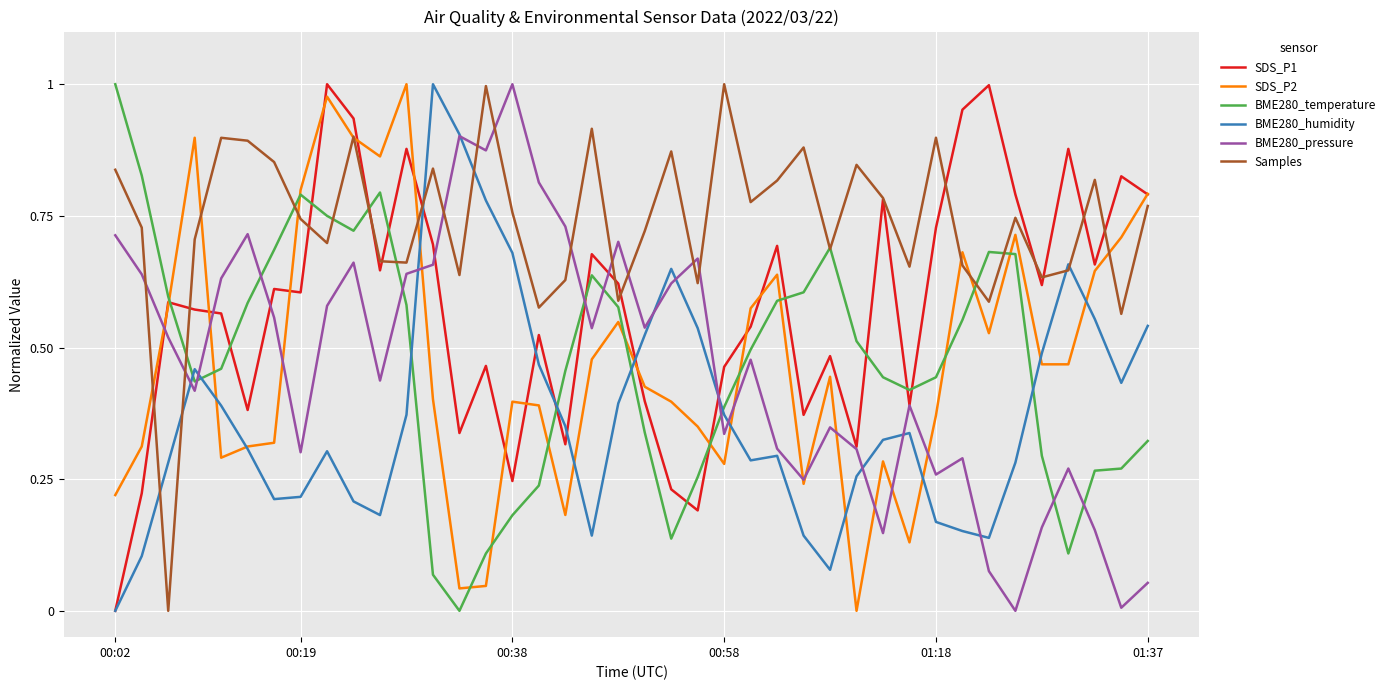

True or false: BME280_pressure and Samples intersect in this chart.

True